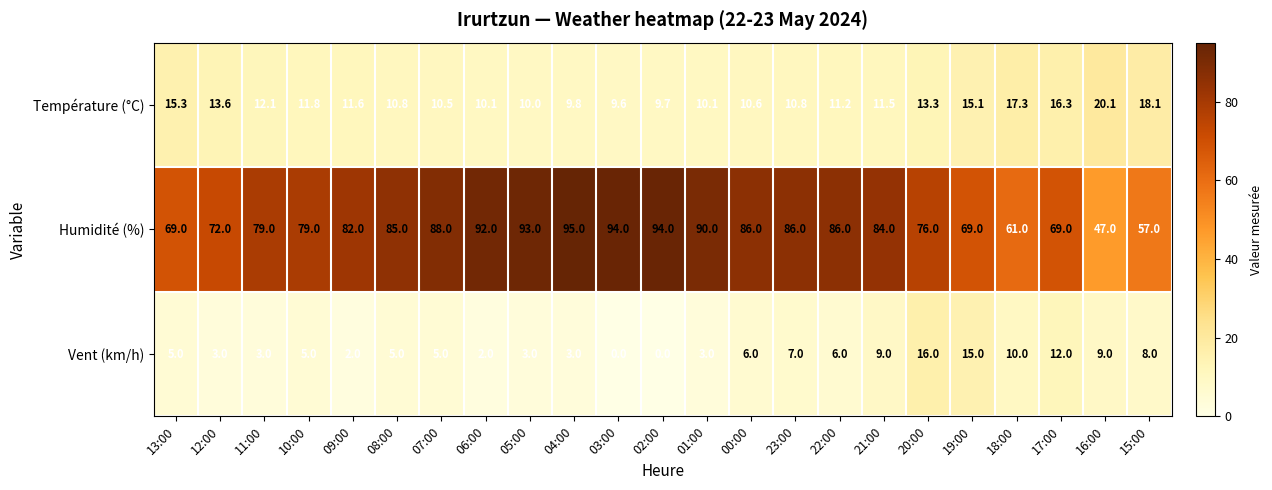

True or false: Vent (km/h) has a value of 4.2 at 01:00.

False